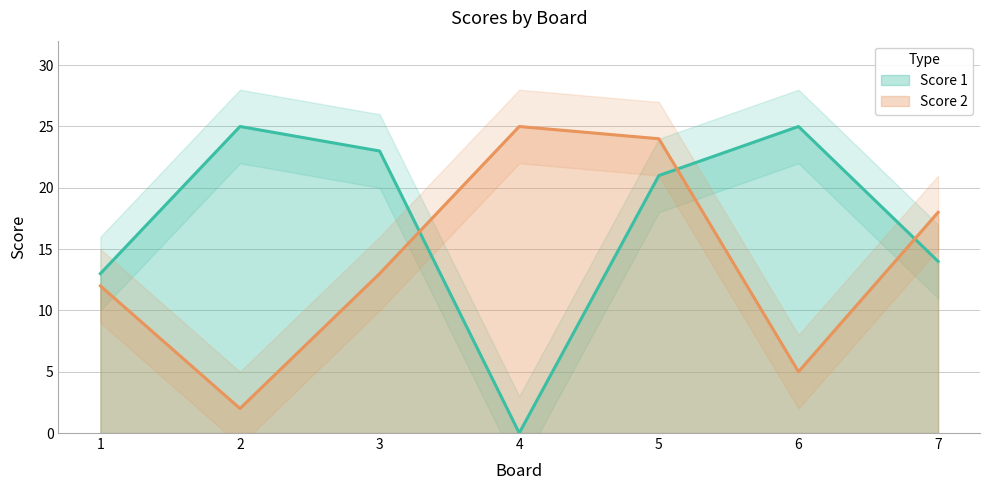

What is the average value of the Score 1 series?

17